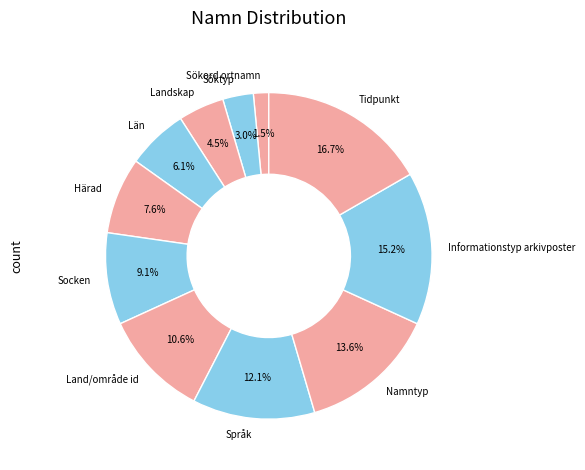

Is it true that Socken is 18% of the pie?

False